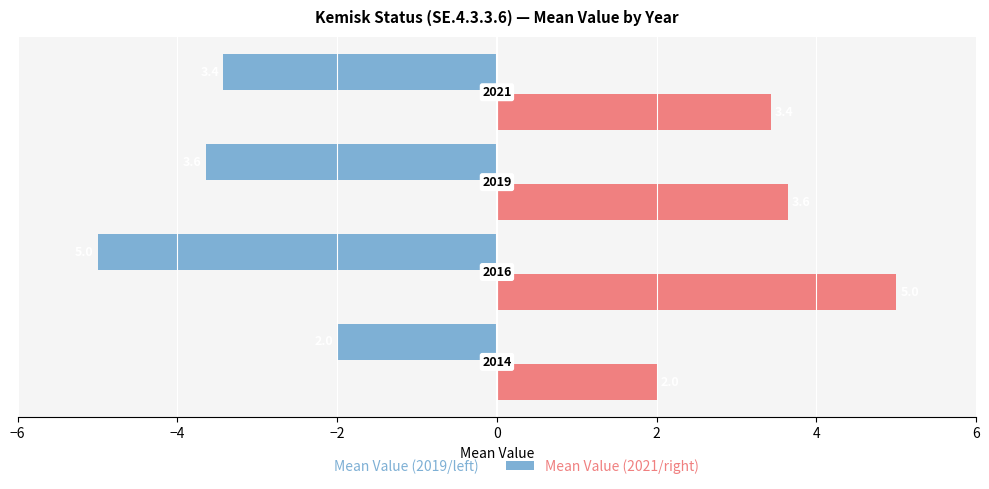

What is the maximum value shown in the chart?

5.0